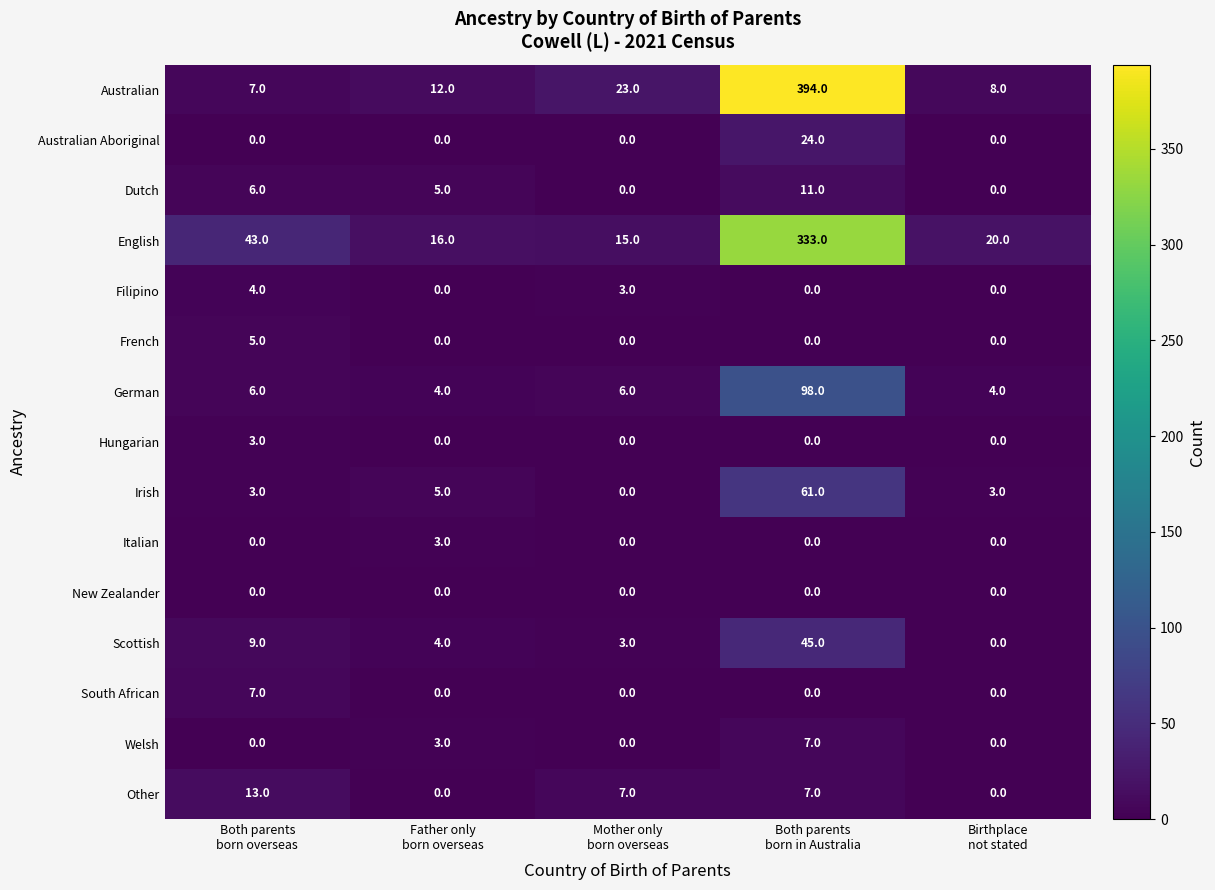

At which category is the sum across all series the highest?

Both parents
born in Australia